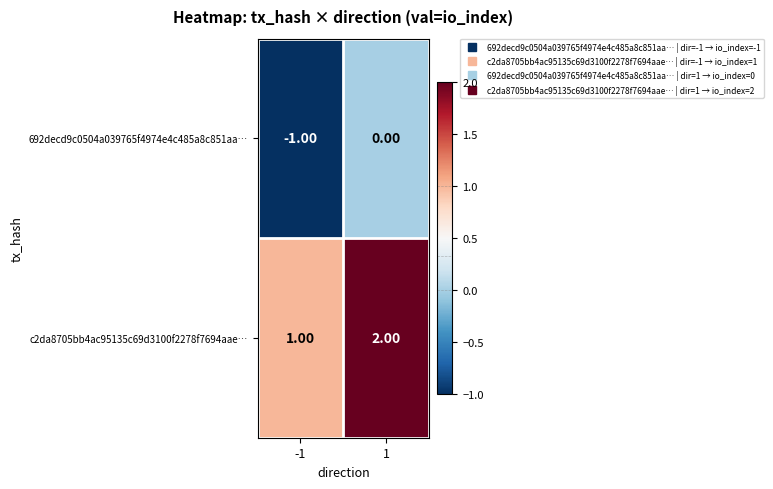

List the series in order of their peak value, lowest first.

692decd9c0504a039765f4974e4c485a8c851aa…, c2da8705bb4ac95135c69d3100f2278f7694aae…